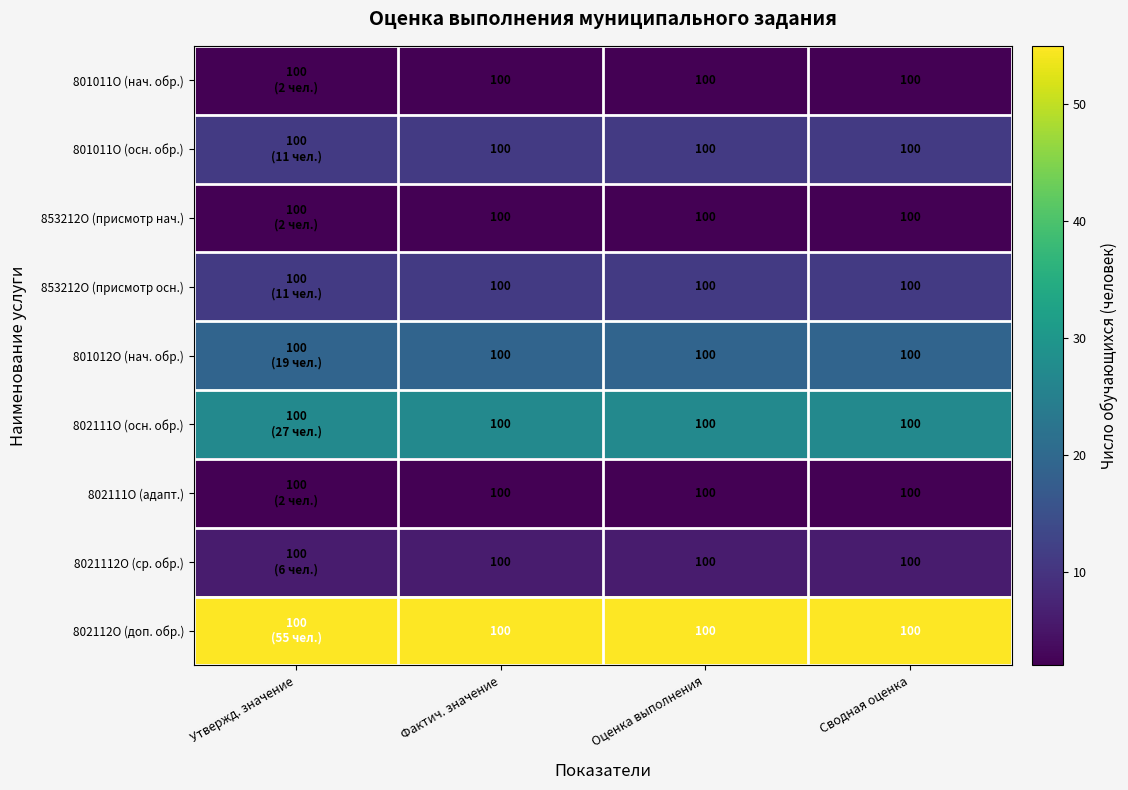

Between Фактич. значение and Утвержд. значение, which is larger?

Фактич. значение